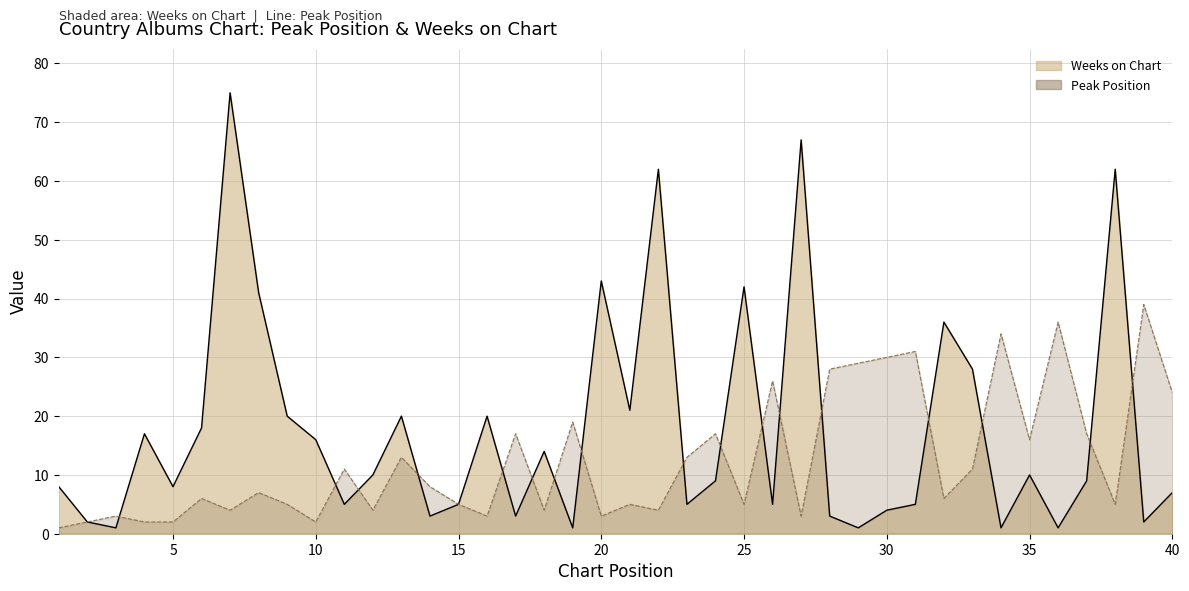

How many data points in Weeks on Chart (line) are less than 9?

19